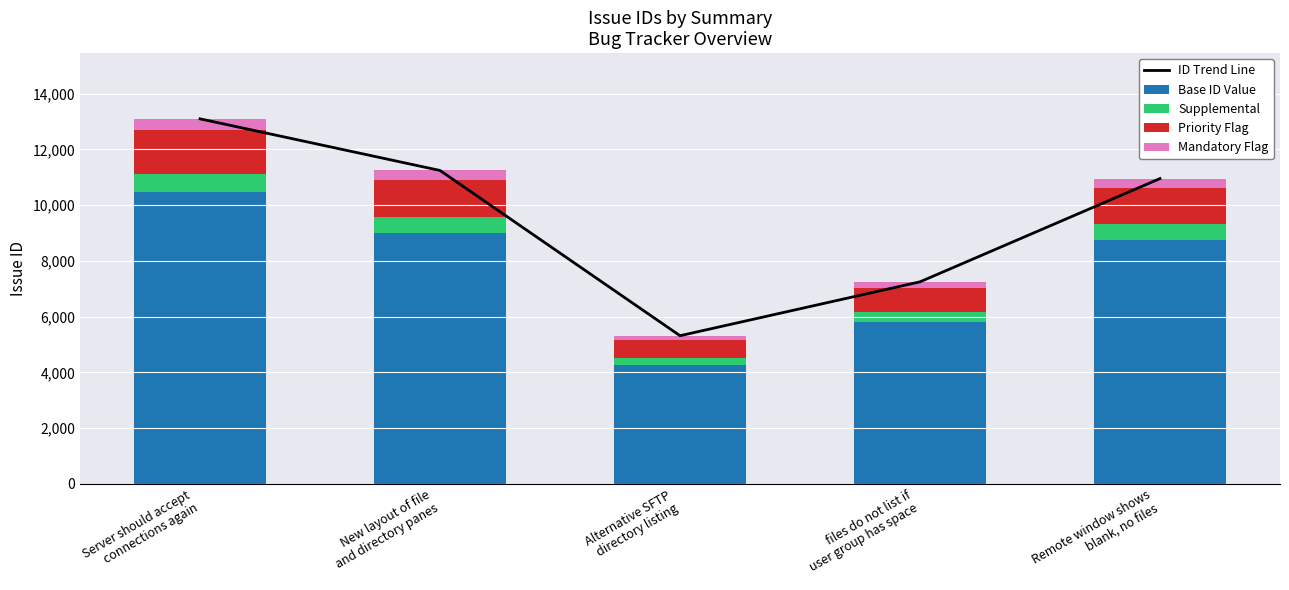

What is the difference between the maximum and minimum values in the Base ID Value series?

6223.2